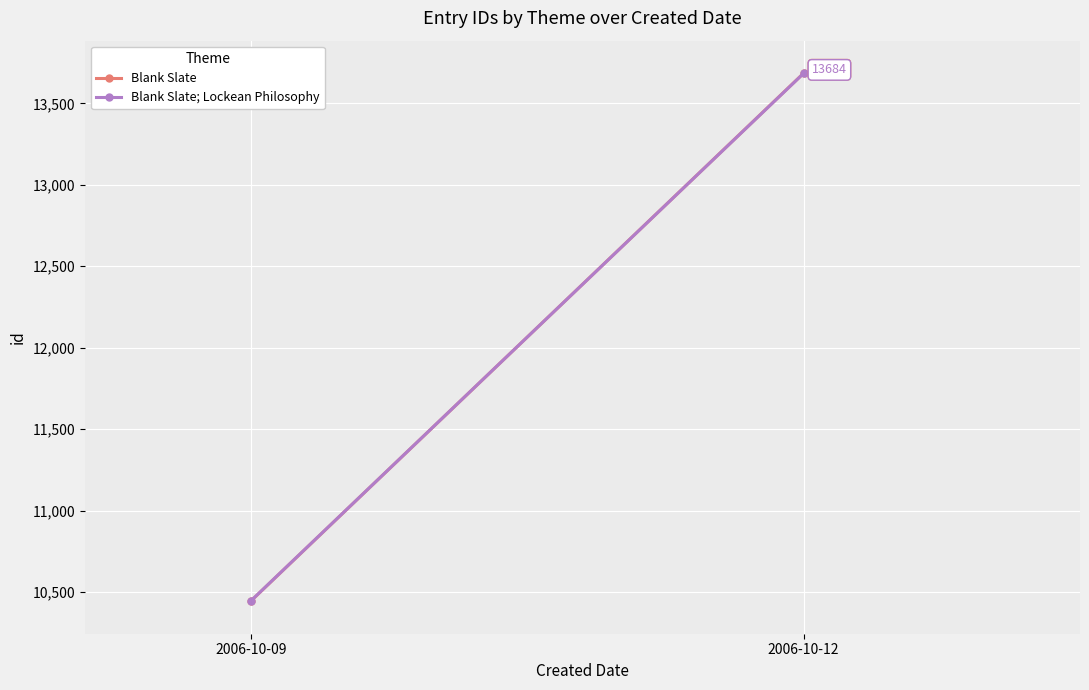

What value does the Blank Slate series have at 2006-10-12?

13685